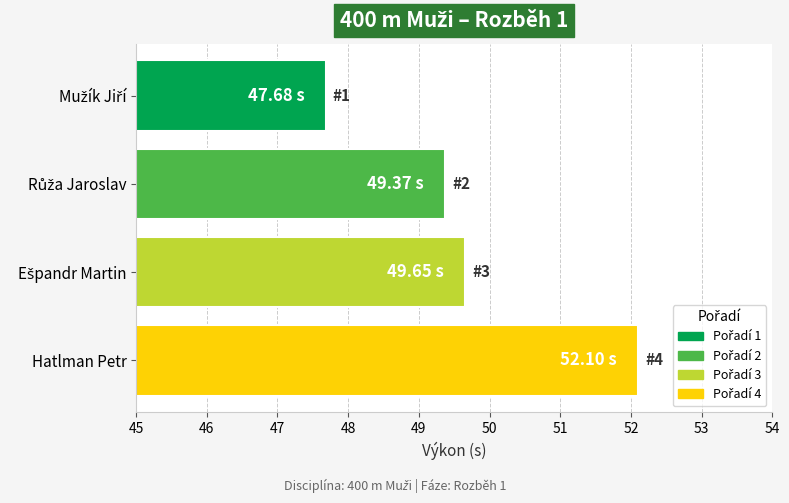

What is the minimum value shown in the chart?

47.7